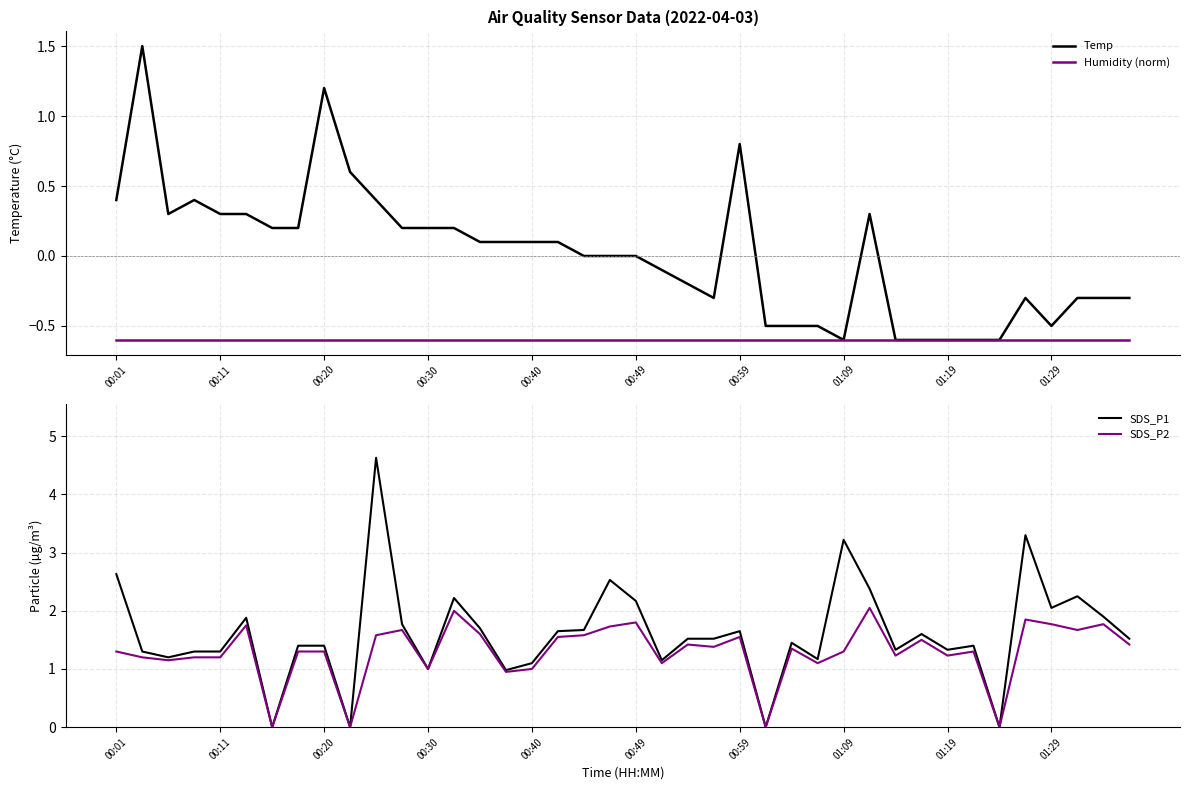

Reading left to right, extract all data points from this chart.

Temp: 0.4	1.5	0.3	0.4	0.3	0.3	0.2	0.2	1.2	0.6	0.4	0.2	0.2	0.2	0.1	0.1	0.1	0.1	0.0	0.0	0.0	-0.1	-0.2	-0.3	0.8	-0.5	-0.5	-0.5	-0.6	0.3	-0.6	-0.6	-0.6	-0.6	-0.6	-0.3	-0.5	-0.3	-0.3	-0.3
Humidity (norm): -0.6	-0.6	-0.6	-0.6	-0.6	-0.6	-0.6	-0.6	-0.6	-0.6	-0.6	-0.6	-0.6	-0.6	-0.6	-0.6	-0.6	-0.6	-0.6	-0.6	-0.6	-0.6	-0.6	-0.6	-0.6	-0.6	-0.6	-0.6	-0.6	-0.6	-0.6	-0.6	-0.6	-0.6	-0.6	-0.6	-0.6	-0.6	-0.6	-0.6
SDS_P1: 2.6	1.3	1.2	1.3	1.3	1.9	0.0	1.4	1.4	0.0	4.6	1.8	1.0	2.2	1.7	1.0	1.1	1.6	1.7	2.5	2.2	1.1	1.5	1.5	1.6	0.0	1.4	1.2	3.2	2.4	1.3	1.6	1.3	1.4	0.0	3.3	2.0	2.2	1.9	1.5
SDS_P2: 1.3	1.2	1.1	1.2	1.2	1.8	0.0	1.3	1.3	0.0	1.6	1.7	1.0	2.0	1.6	0.9	1.0	1.6	1.6	1.7	1.8	1.1	1.4	1.4	1.6	0.0	1.4	1.1	1.3	2.0	1.2	1.5	1.2	1.3	0.0	1.9	1.8	1.7	1.8	1.4